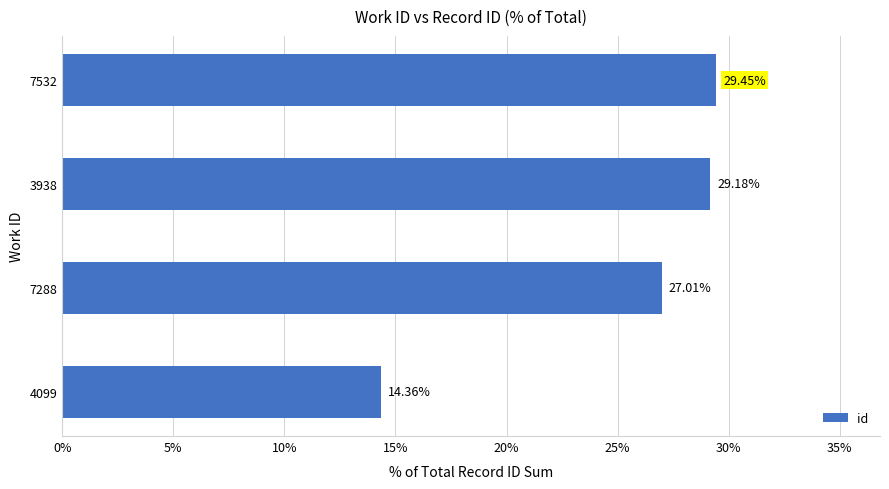

What is the average value?

25.0